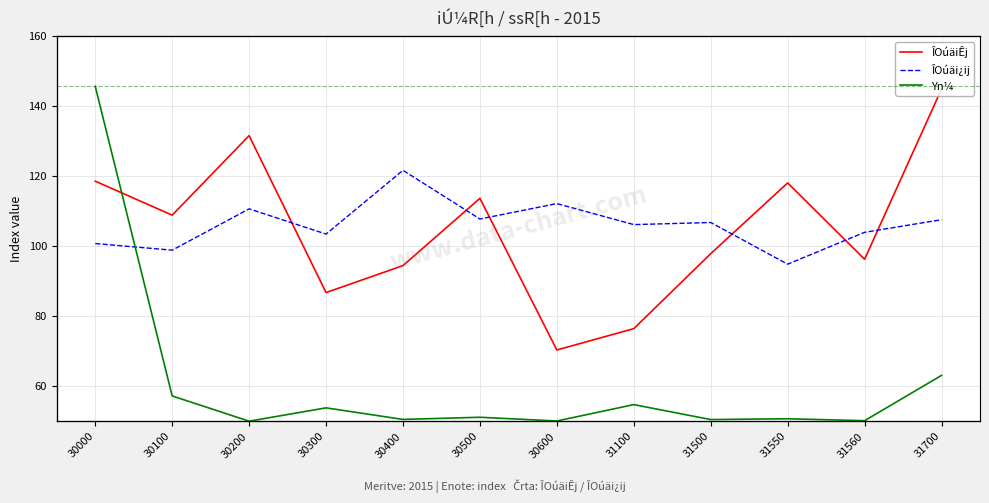

Reading left to right, transcribe all the data shown in this chart.

ÎOúäiÊj: 118.6	108.9	131.6	86.8	94.5	113.7	70.4	76.5	97.9	118.1	96.3	144.9
ÎOúäi¿ij: 100.8	98.9	110.7	103.5	121.7	107.8	112.2	106.2	106.8	94.9	104.0	107.6
Yn¼: 930703.0	70877.0	763.0	37800.0	5661.0	11670.0	1298.0	46816.0	5274.0	7524.0	2121.0	128005.0